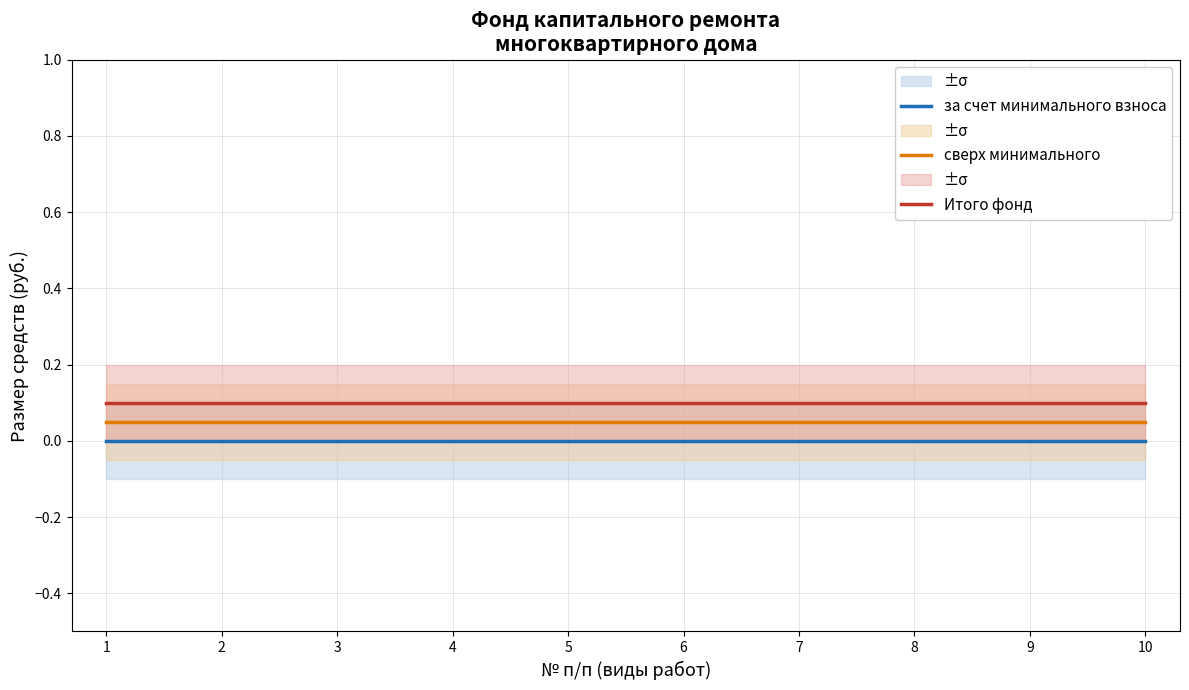

Read the Итого фонд value at 4.

0.1